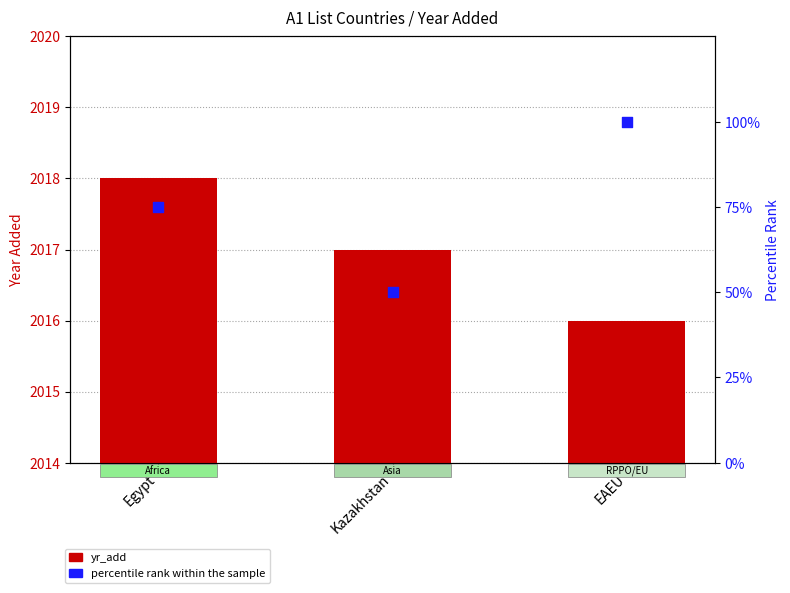

Which series has the widest spread of Y values?

percentile rank within sample